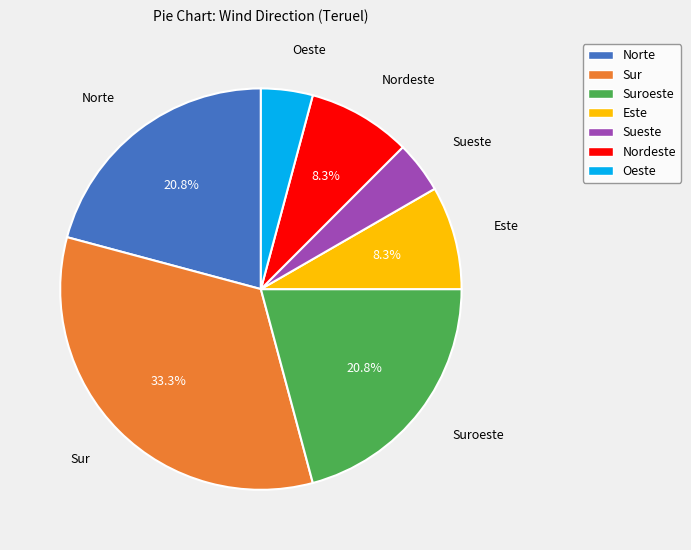

Which category has the biggest portion of the pie?

Sur